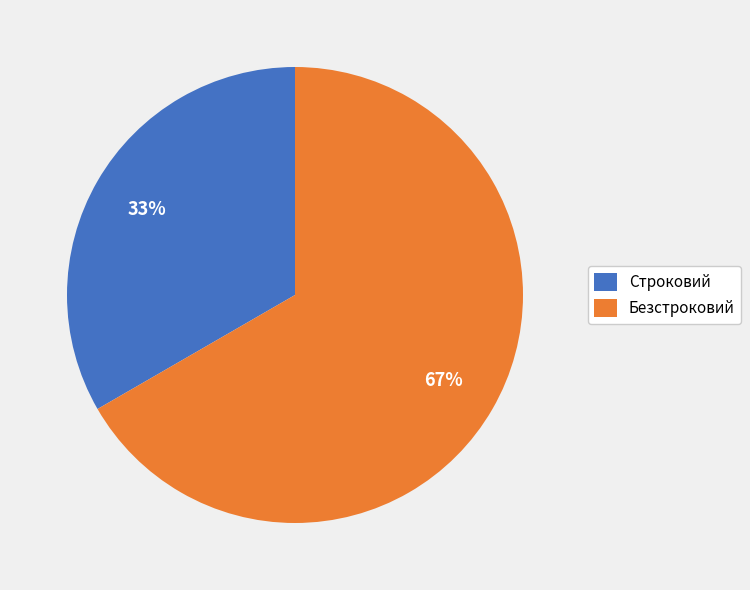

What is the ratio of the value at Безстроковий to the value at Строковий?

2.0